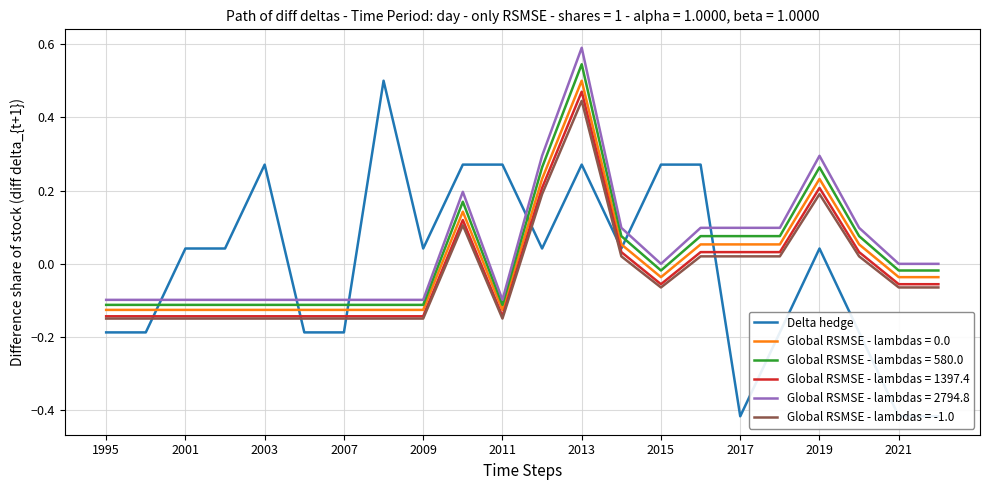

True or false: Global RSMSE - lambdas = 2794.8 and Global RSMSE - lambdas = 0.0 cross at least once.

False